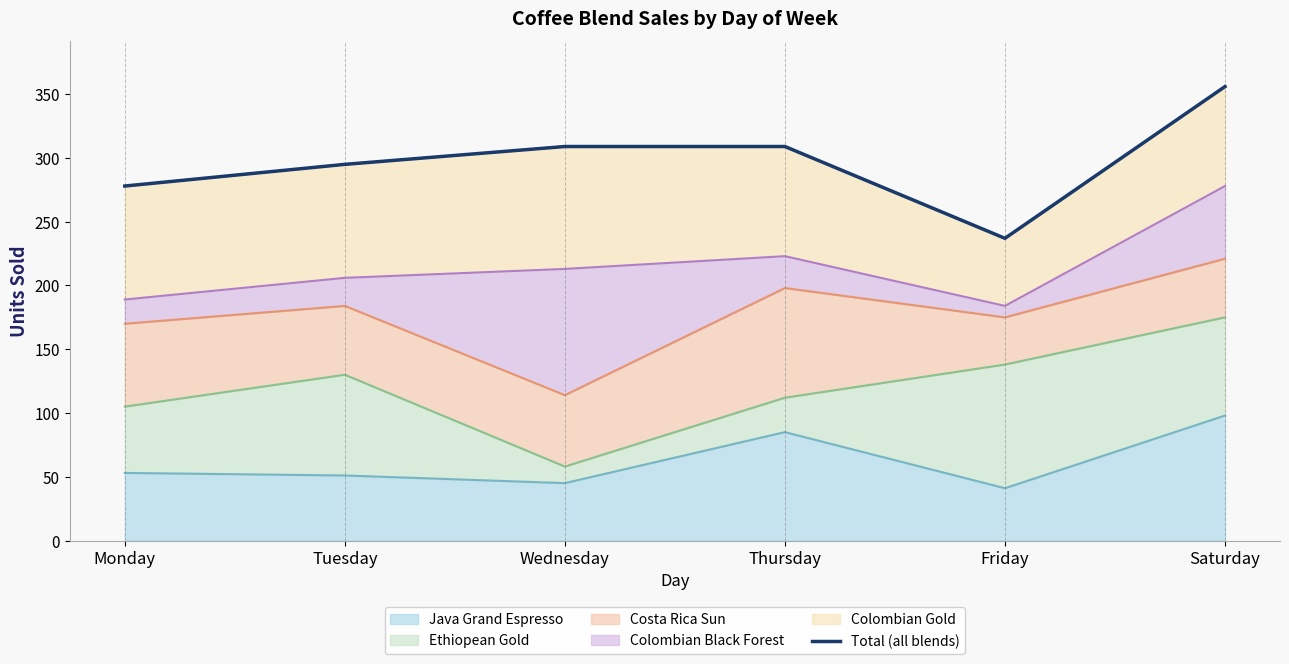

How many points are lower than both their immediate neighbors (excluding endpoints)?

1